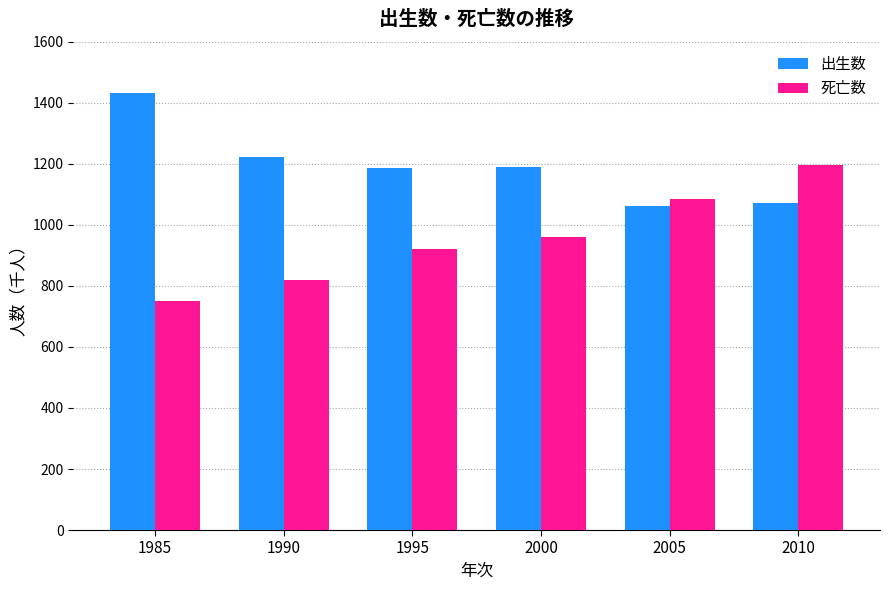

What is the total value across all series at 2005?

2147